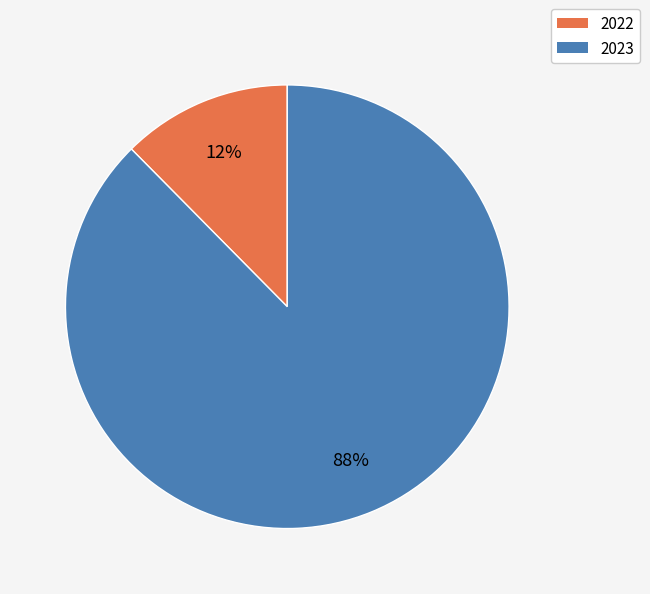

The 2022 slice represents 5% of the pie. True or false?

False